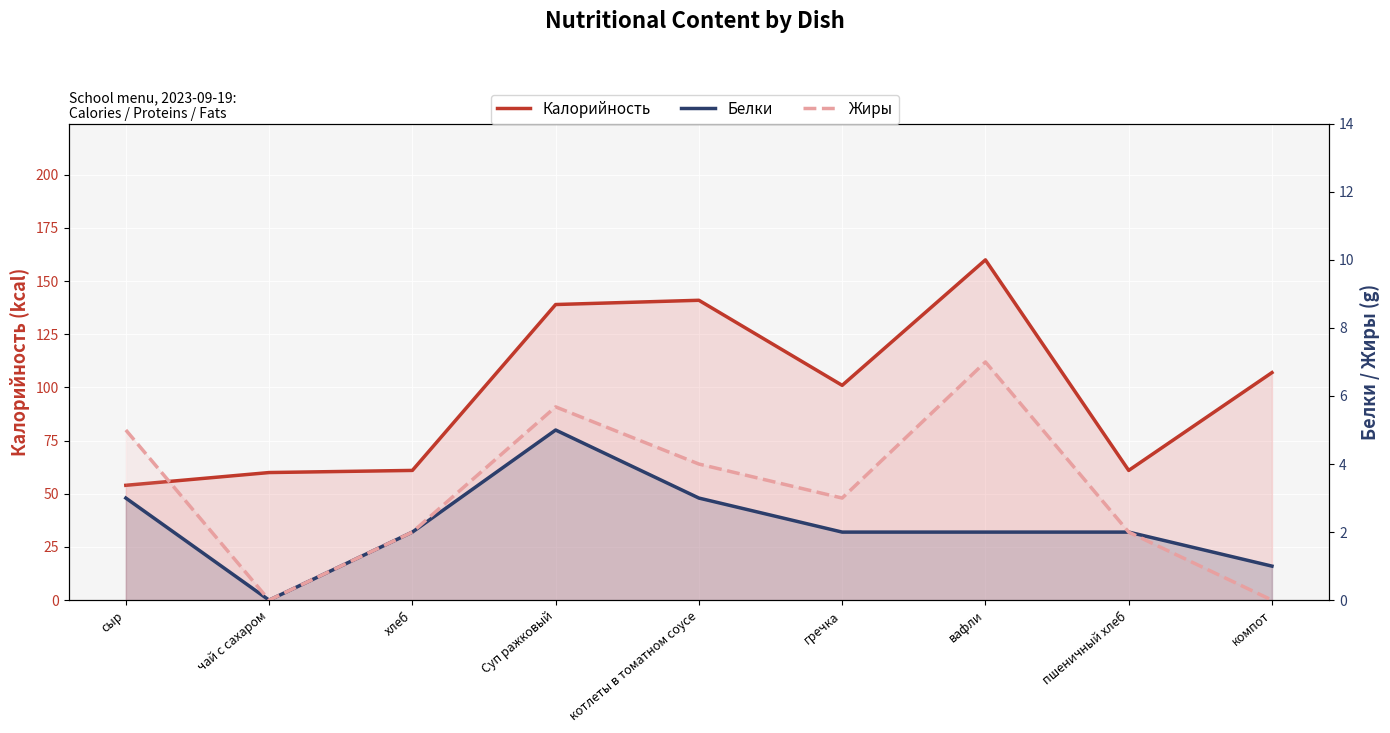

Reading left to right, list all the values displayed in this chart.

Калорийность: 54.0	60.0	61.0	139.0	141.0	101.0	160.0	61.0	107.0
Белки: 3.0	0.0	2.0	5.0	3.0	2.0	2.0	2.0	1.0
Жиры: 5.0	0.0	2.0	5.7	4.0	3.0	7.0	2.0	0.0